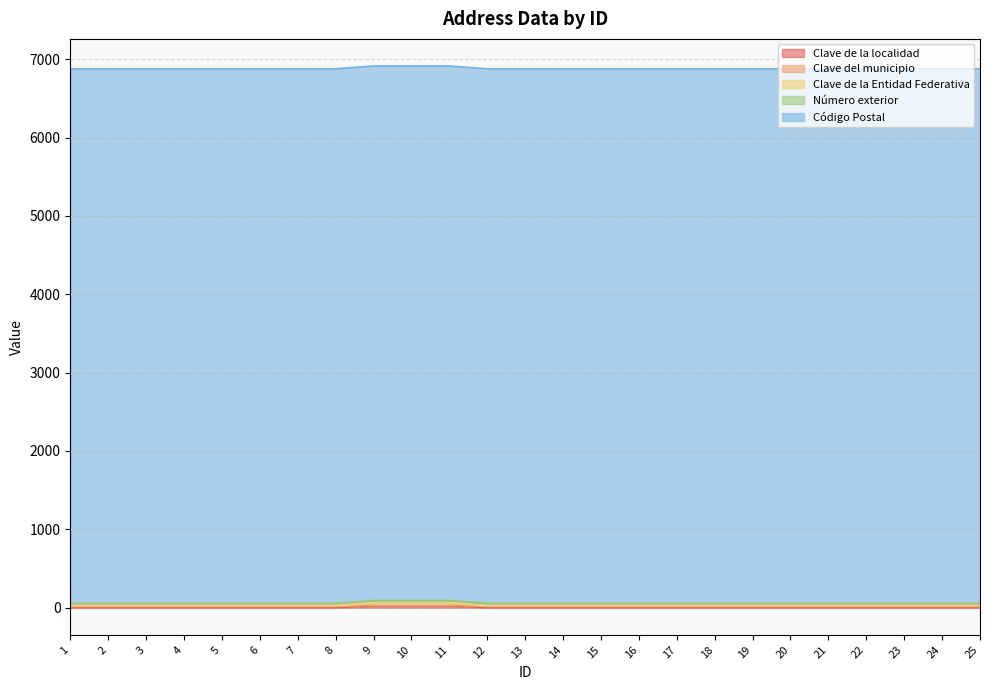

True or false: Clave de la Entidad Federativa has a value of 25 at 3.

True